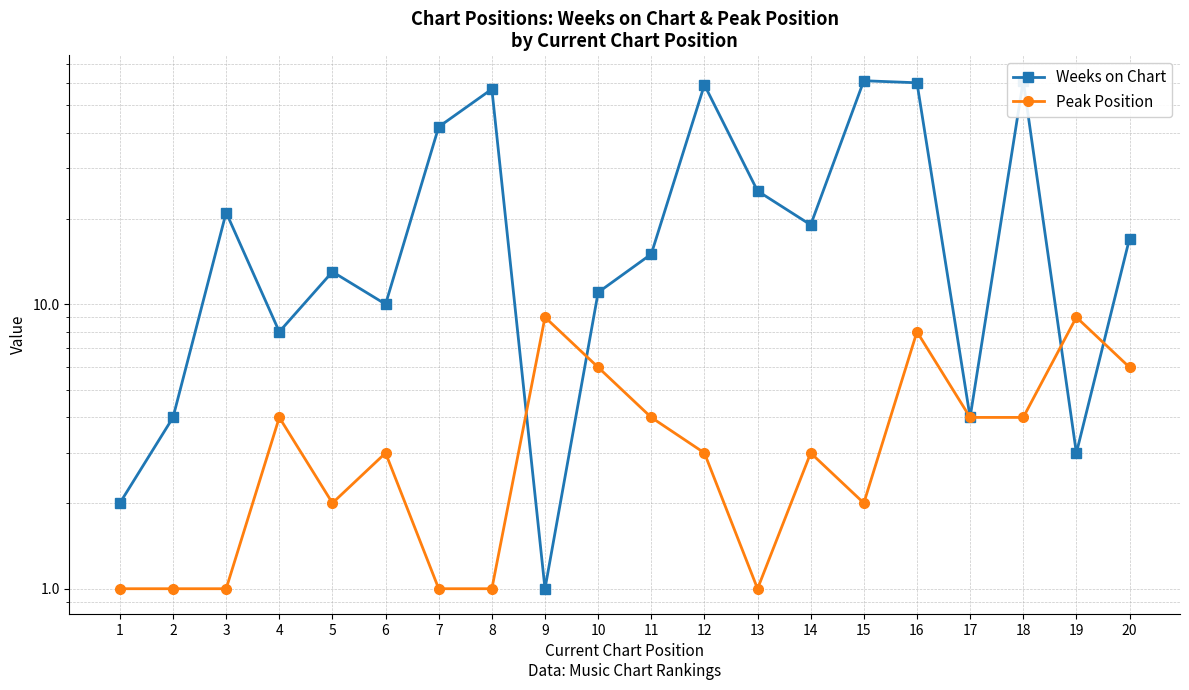

How many times do Peak Position and Weeks on Chart cross each other?

4